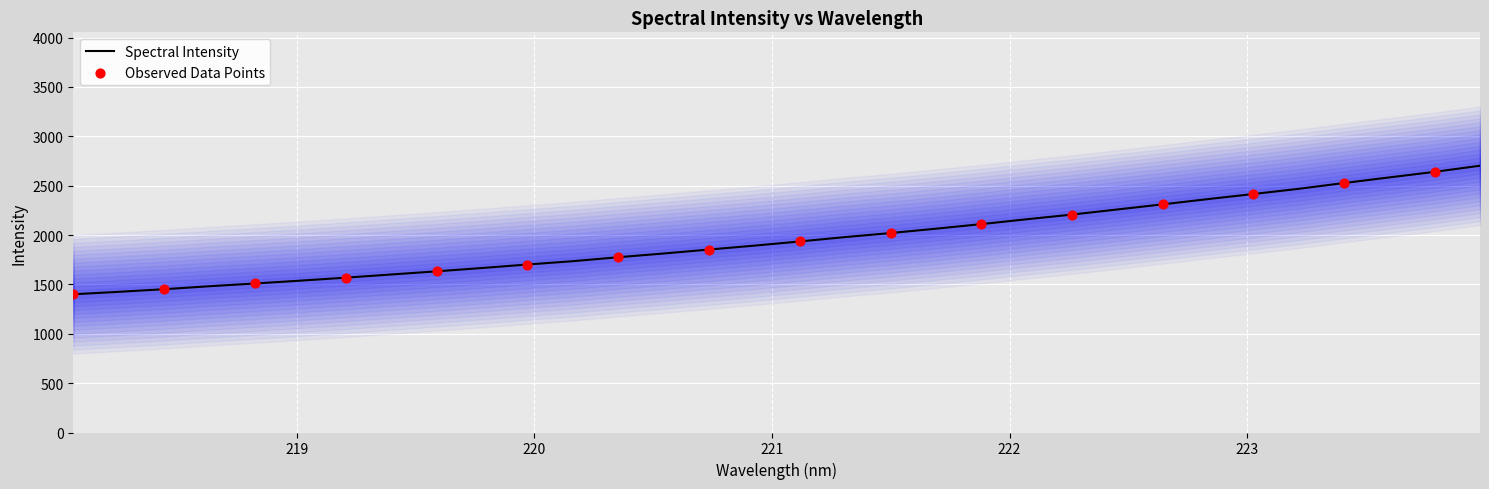

Which has a higher value, 220.7354 or 218.0596?

220.7354